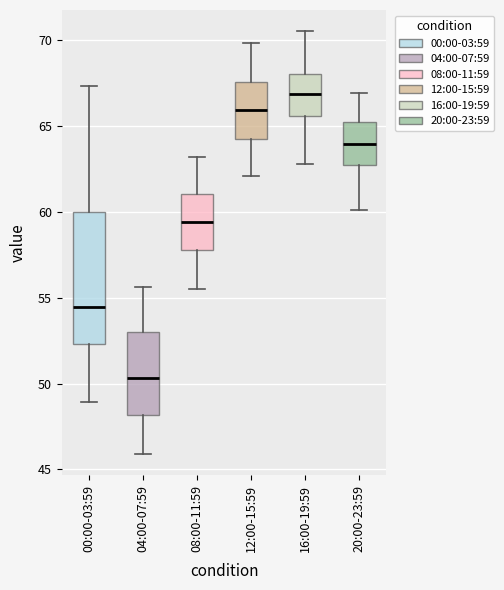

Comparing the boxes themselves (not the whiskers), which one is the tallest?

00:00-03:59